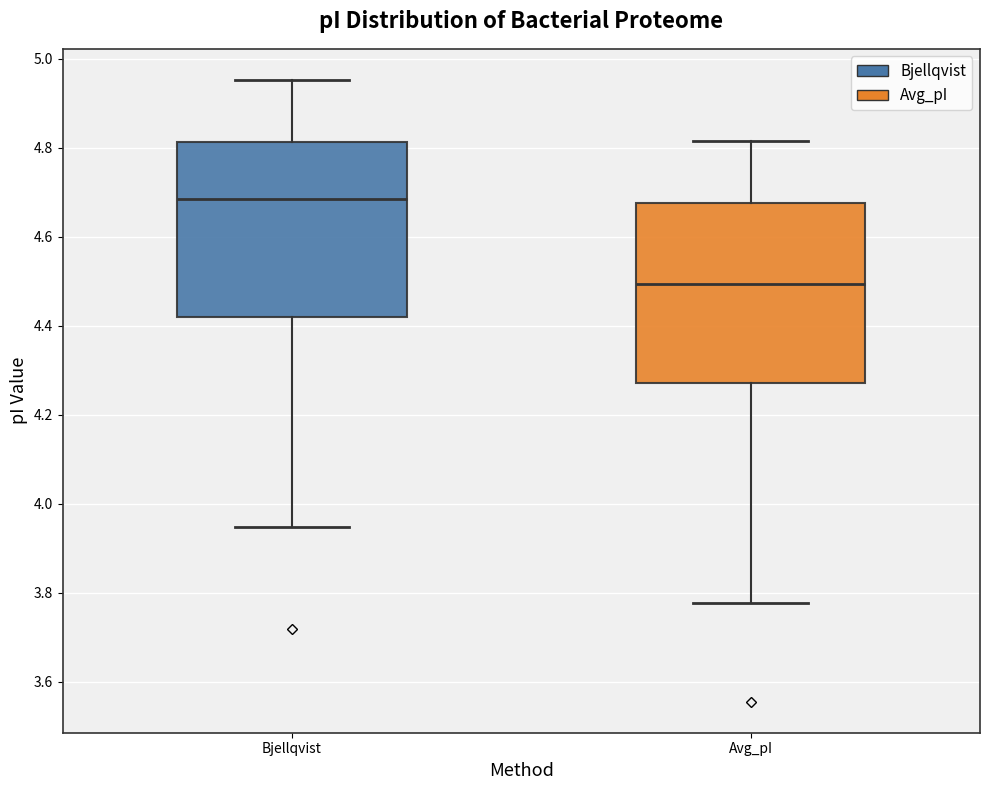

Reading left to right, read every box against the y-axis: the position of its median line, the range the box covers, and the ends of its whiskers. The values are not printed on the chart, so give them approximately, as read against the axis.

Bjellqvist: median 4.68, box 4.42 to 4.82, whiskers 3.94 to 4.96
Avg_pI: median 4.50, box 4.28 to 4.68, whiskers 3.78 to 4.82